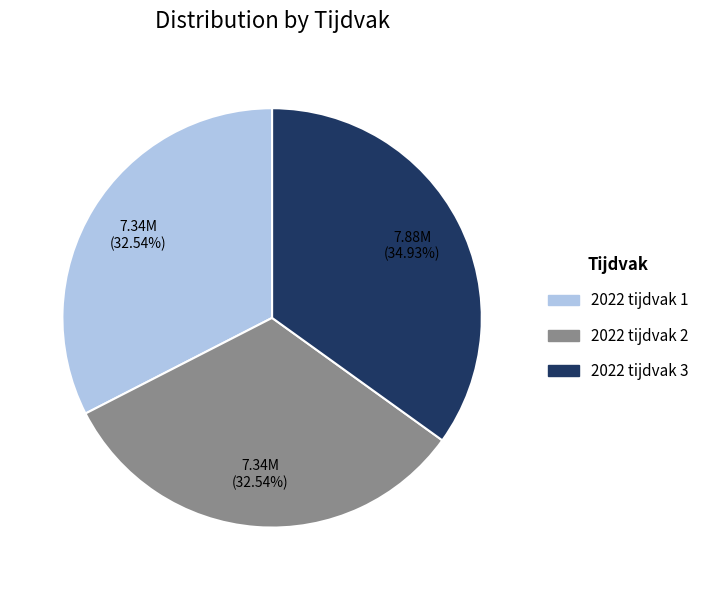

Combined, do 2022 tijdvak 3 and 2022 tijdvak 1 account for over 50%?

Yes